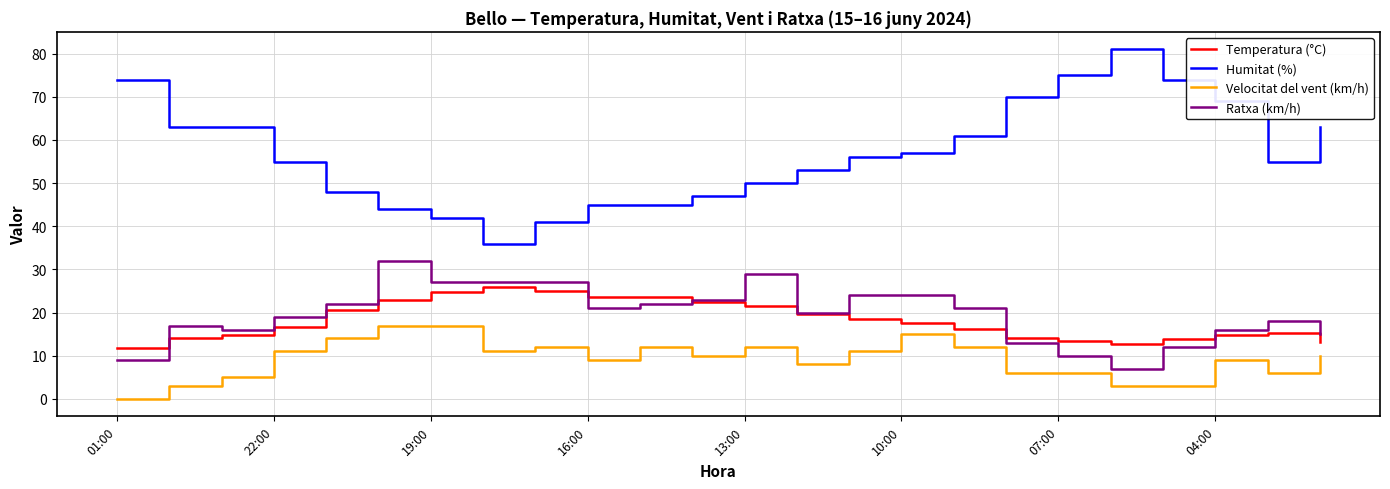

Which series has the largest range (max minus min)?

Humitat (%)